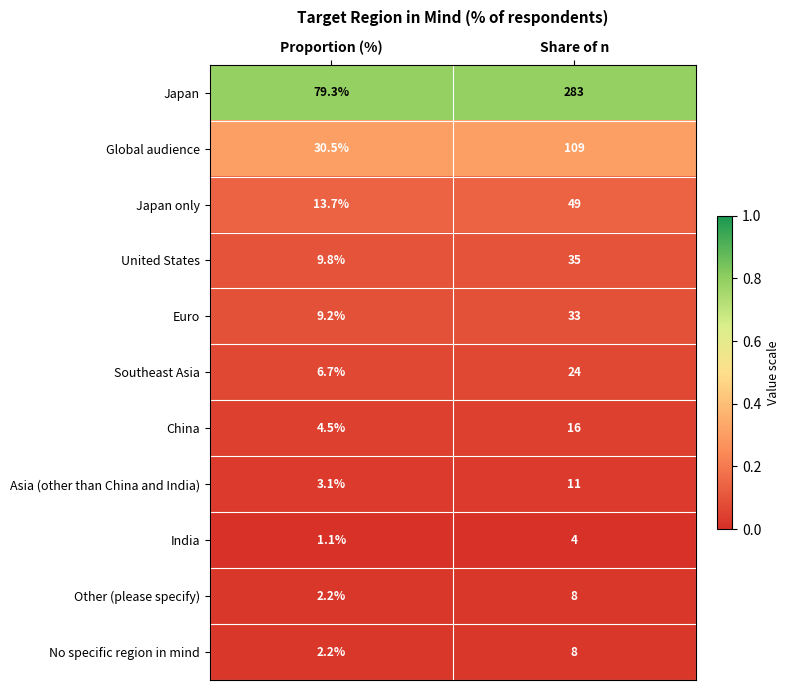

Read the Euro value at Proportion (%).

9.2